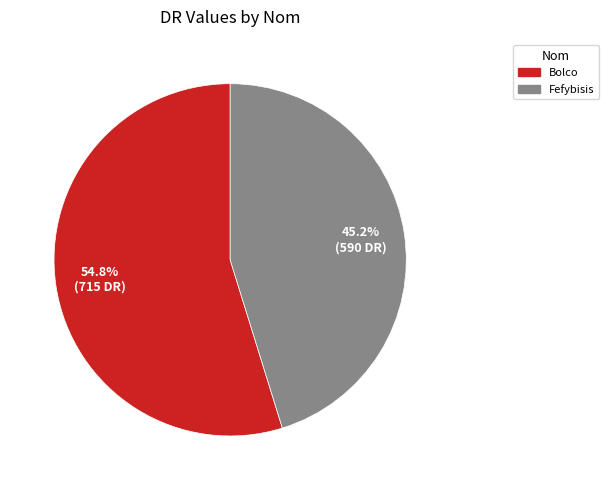

Combined, what portion of the pie is Fefybisis and Bolco?

100.0%